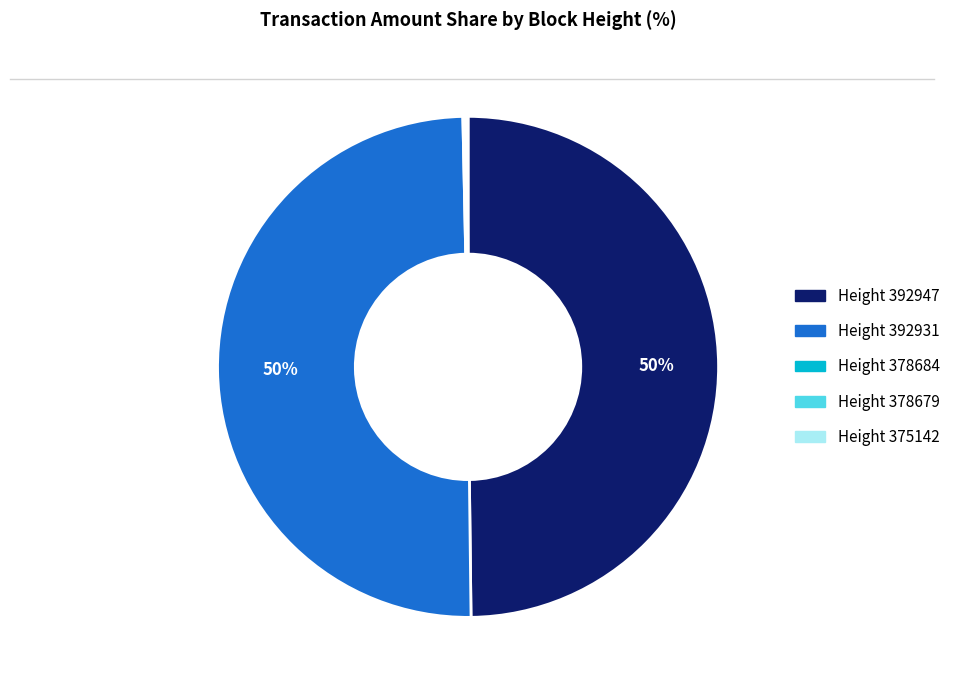

Is it true that Height 392947 is 50% of the pie?

True